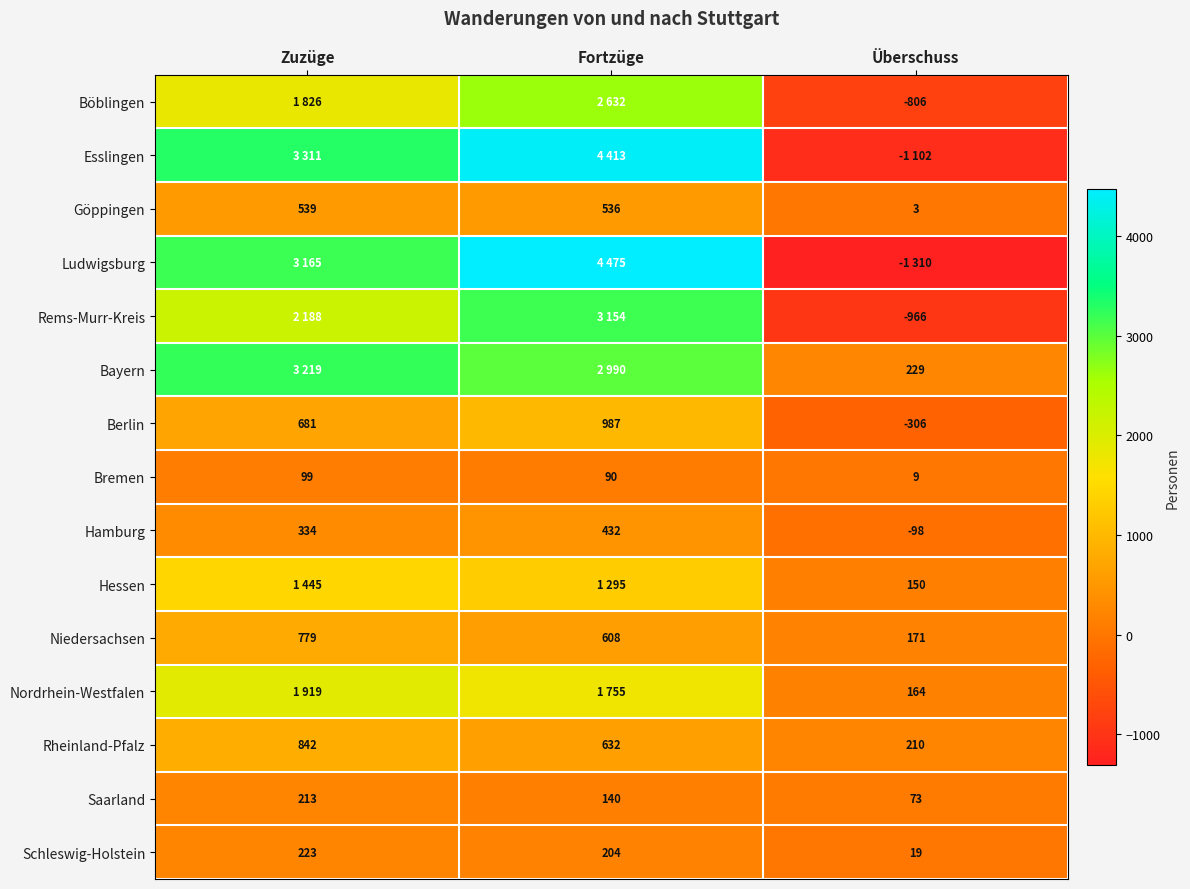

What value does the Schleswig-Holstein series have at Überschuss?

19